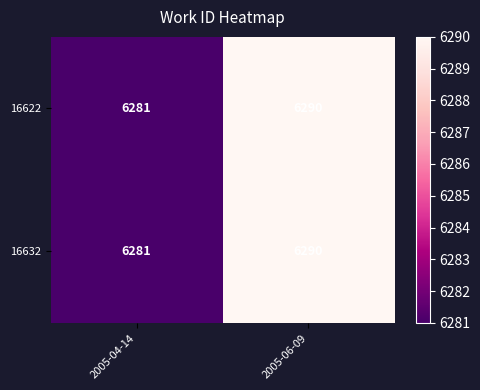

What is the sum of all 16622 values?

12571